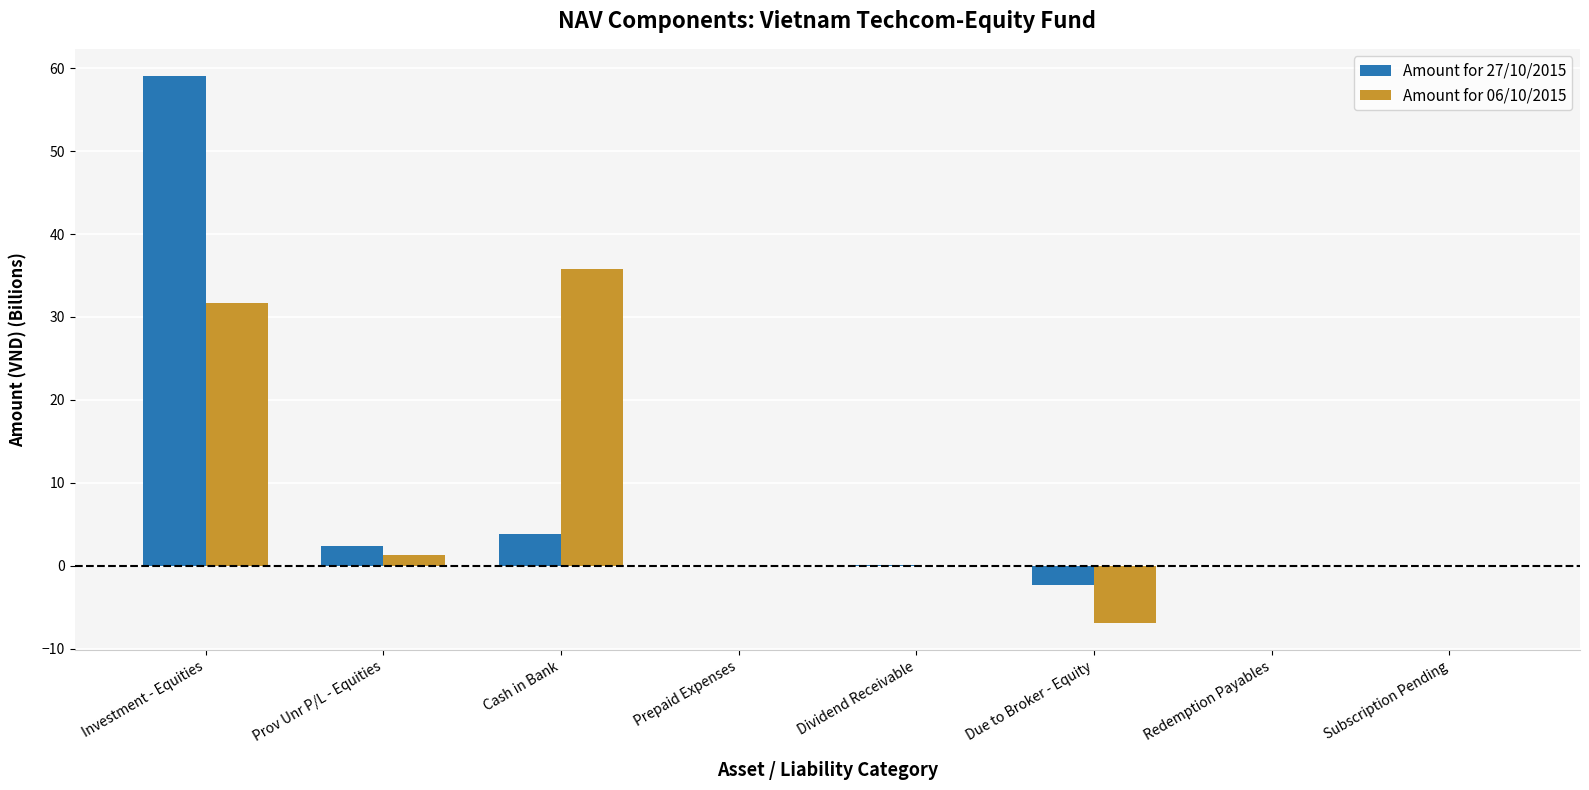

What is the spread (max minus min) of values at Prov Unr P/L - Equities?

1.1